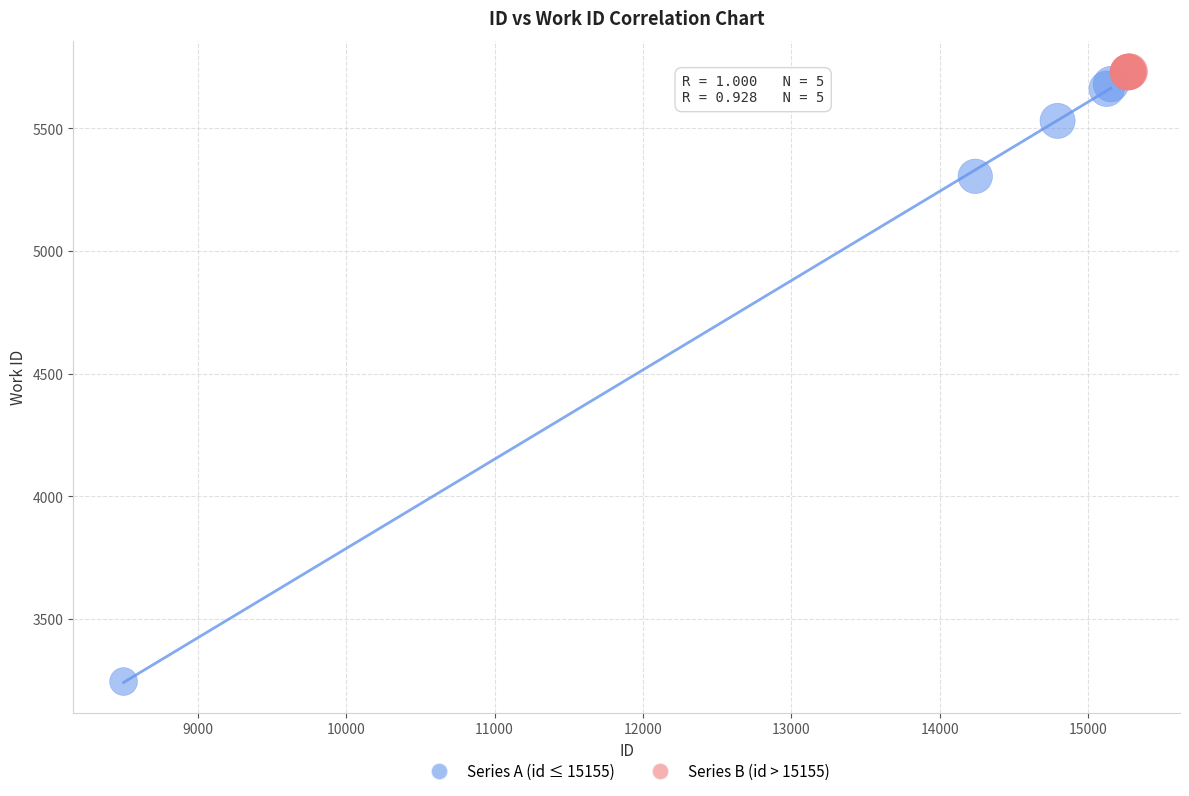

Which series reaches the minimum Y coordinate?

Series A (id ≤ 15155)